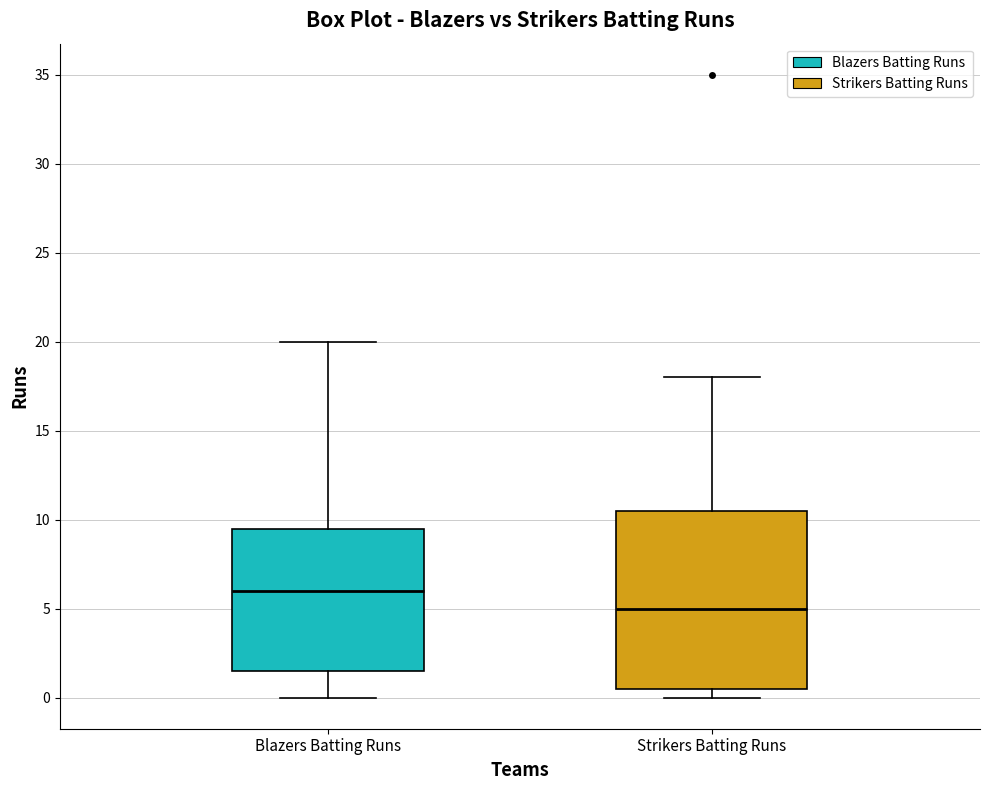

Which box's median line is the highest?

Blazers Batting Runs